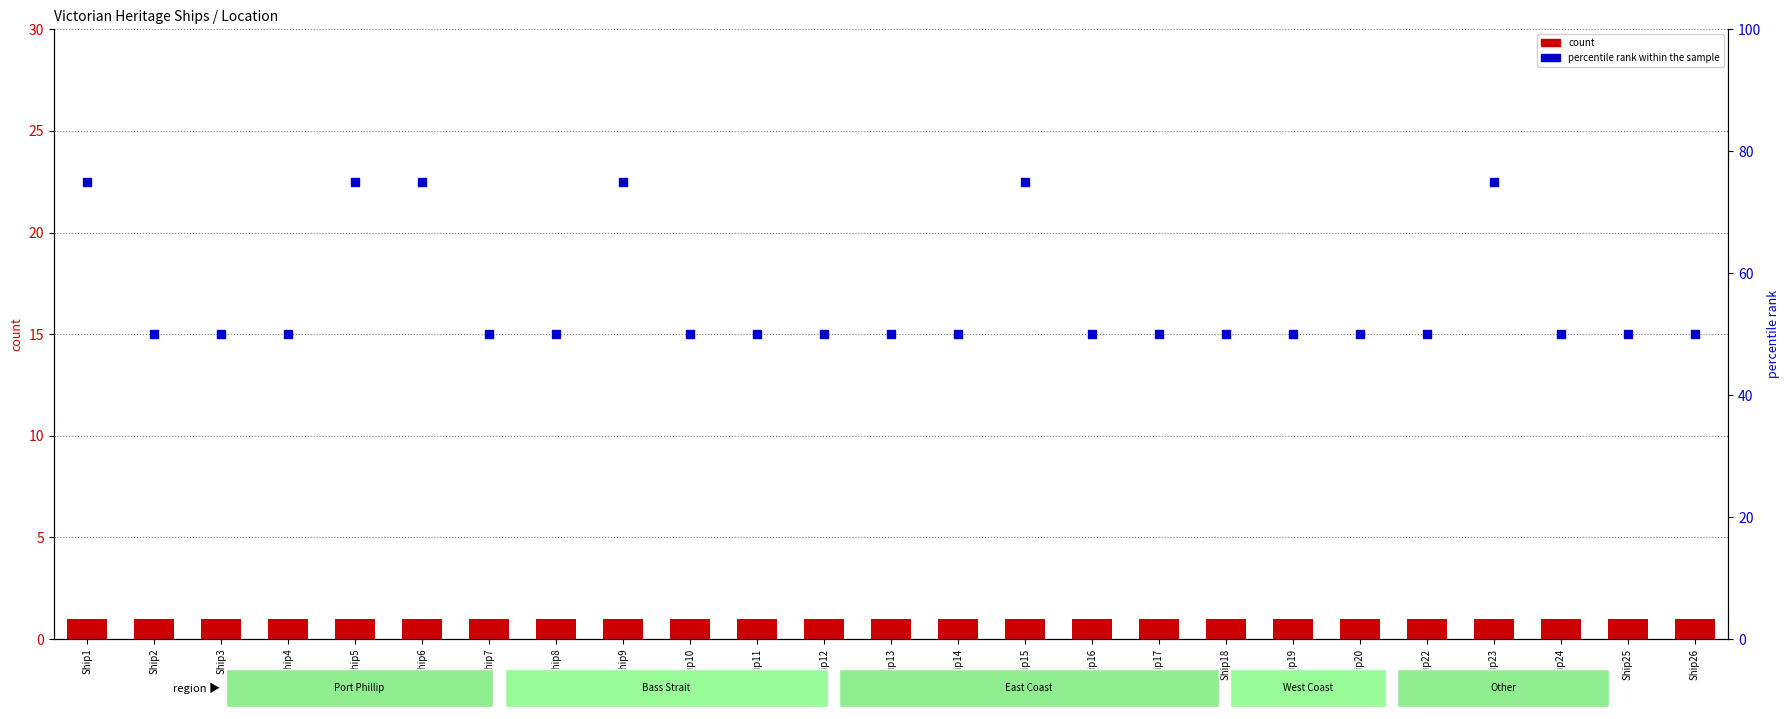

At how many categories does at least one series exceed 28?

25